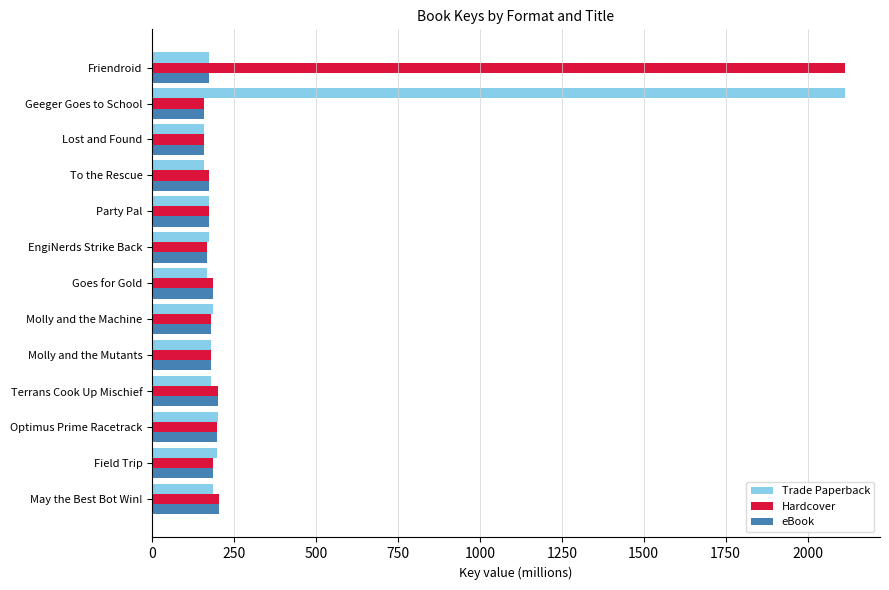

What is the total value across all series at Molly and the Mutants?

541.7